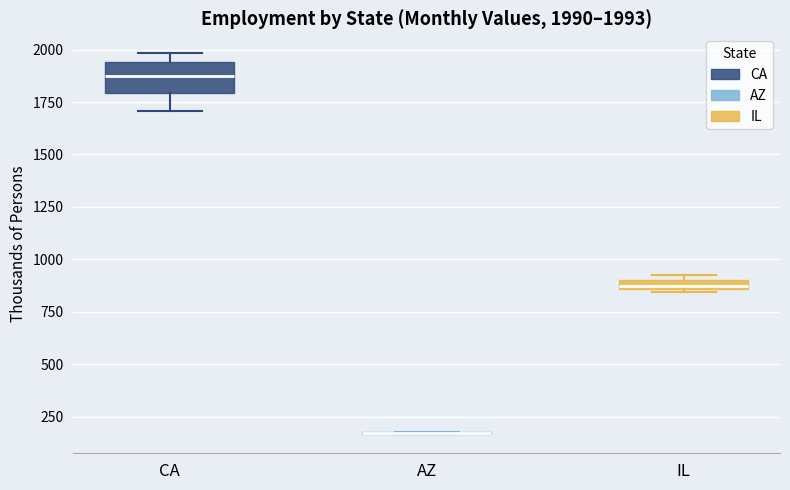

Comparing the boxes themselves (not the whiskers), which one is the tallest?

CA